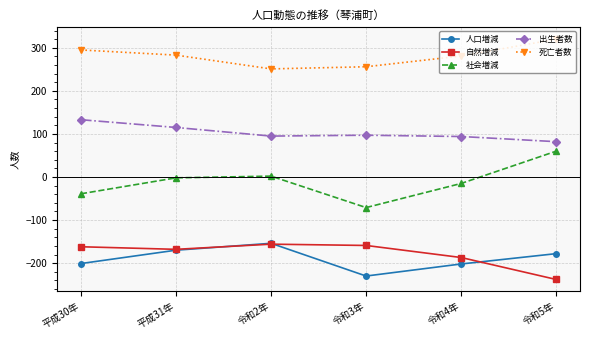

True or false: 死亡者数 and 社会増減 cross at least once.

False